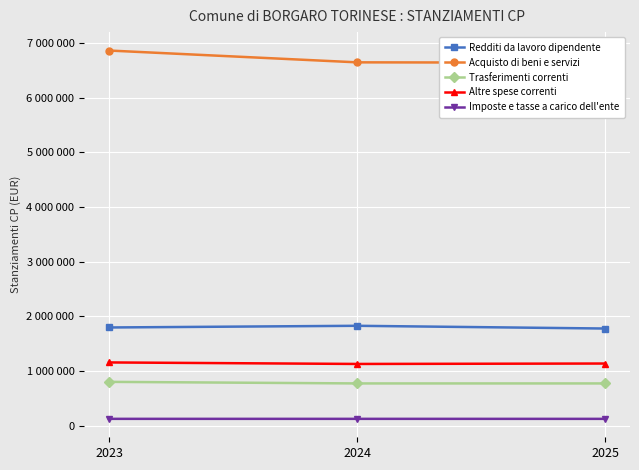

Which category has the highest value in the Altre spese correnti series?

2023